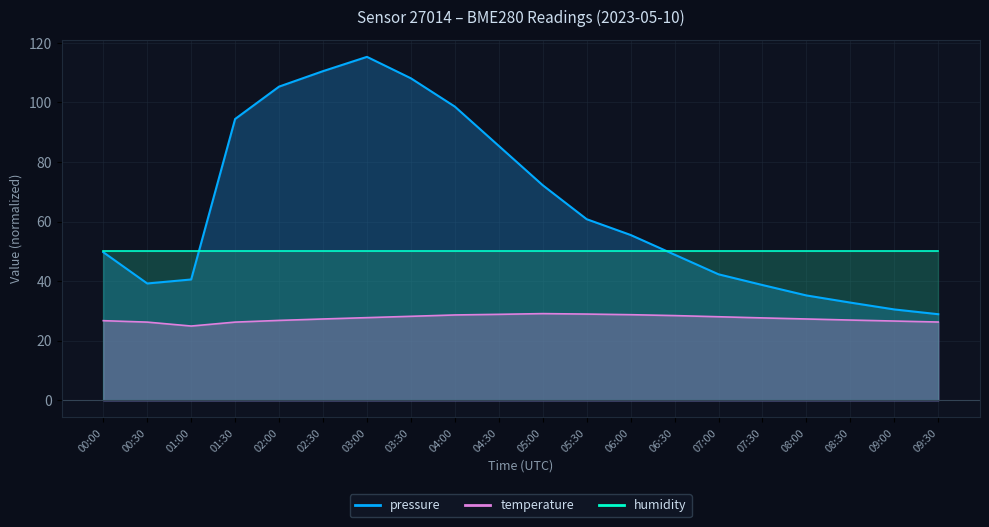

Where is the first local maximum for temperature?

05:00